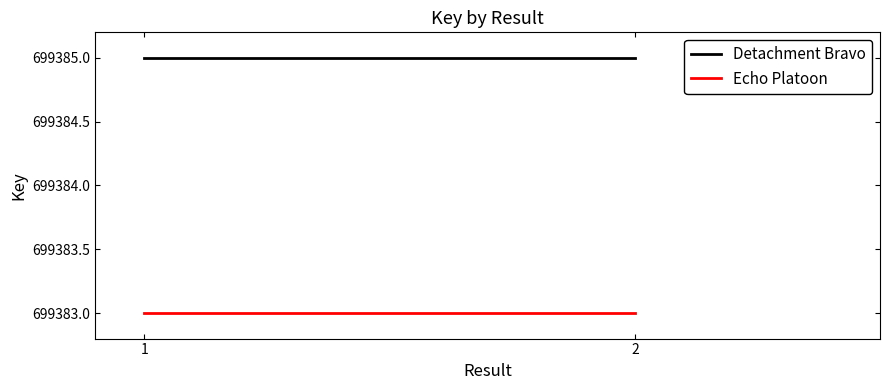

What is the minimum value for Echo Platoon?

699383